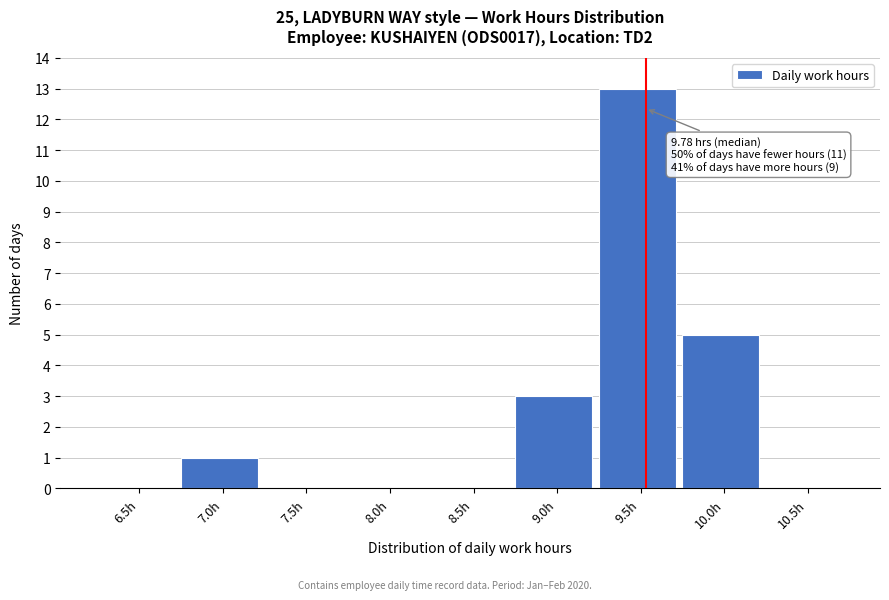

Reading right to left, extract all data points from this chart.

10.5h=0	10.0h=5	9.5h=13	9.0h=3	8.5h=0	8.0h=0	7.5h=0	7.0h=1	6.5h=0